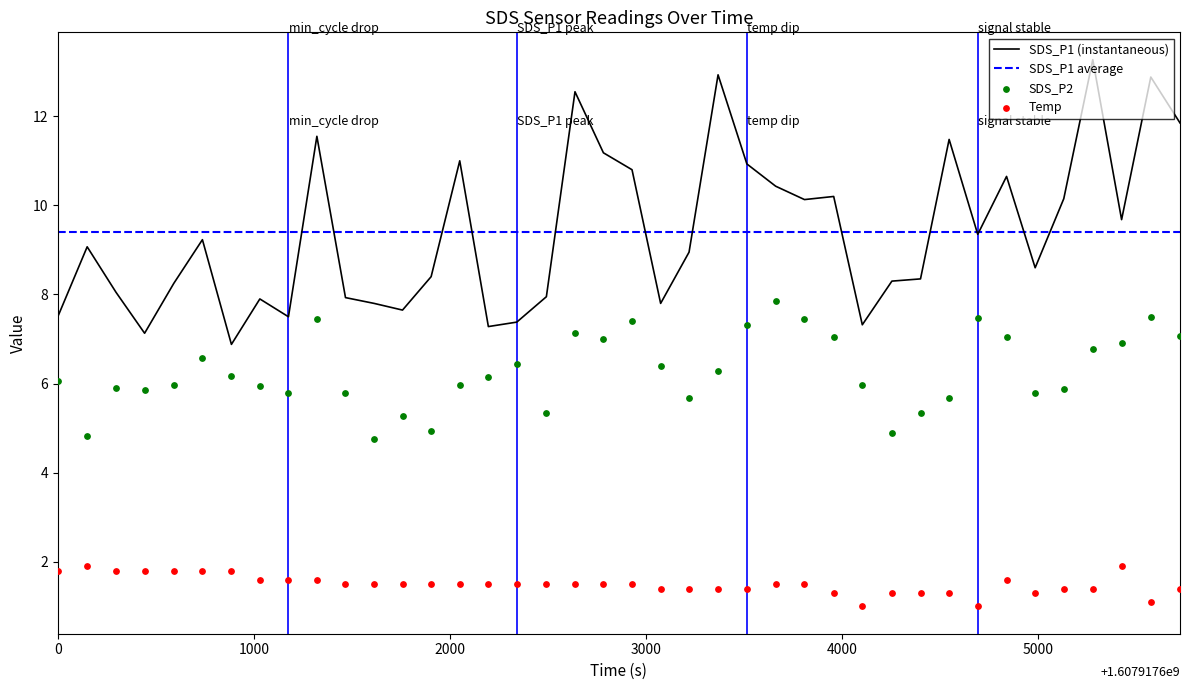

Which series has the largest total across all categories?

SDS_P1